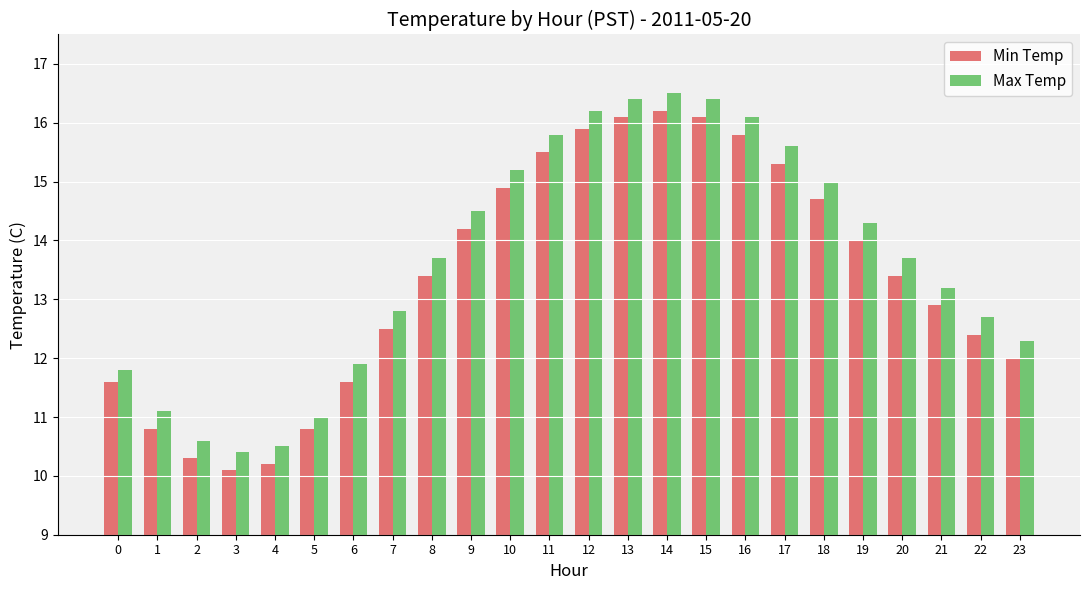

Which category has the highest value in the Min Temp series?

14